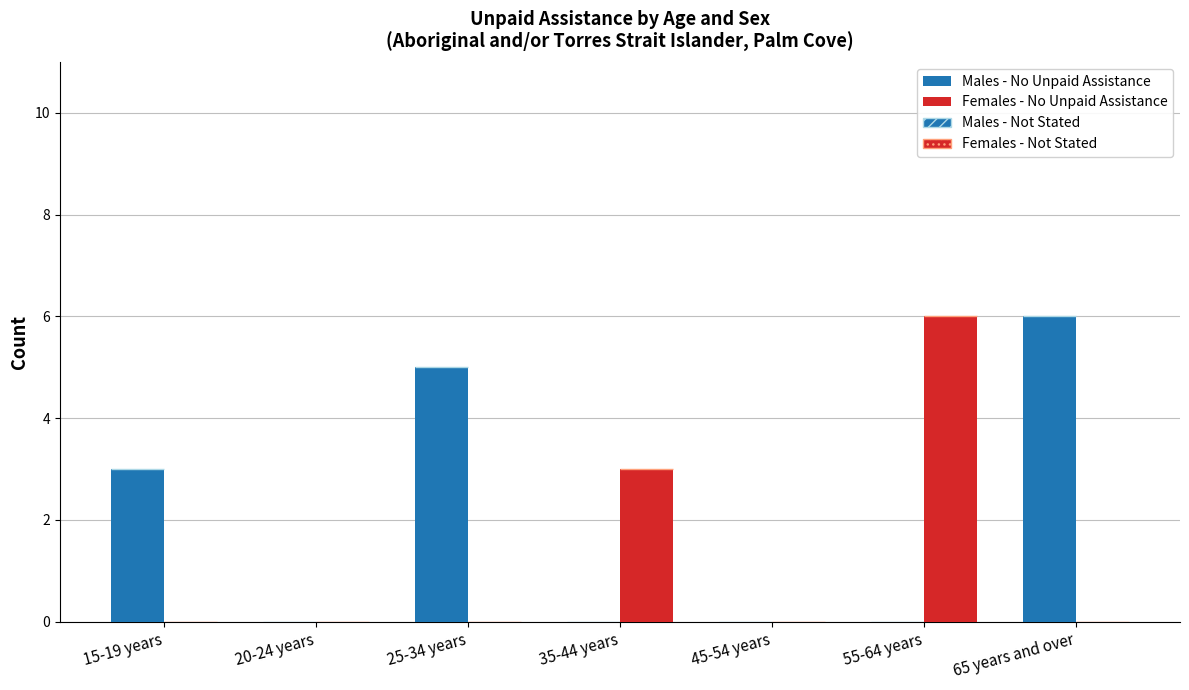

Which has a higher value, 25-34 years or 65 years and over?

65 years and over